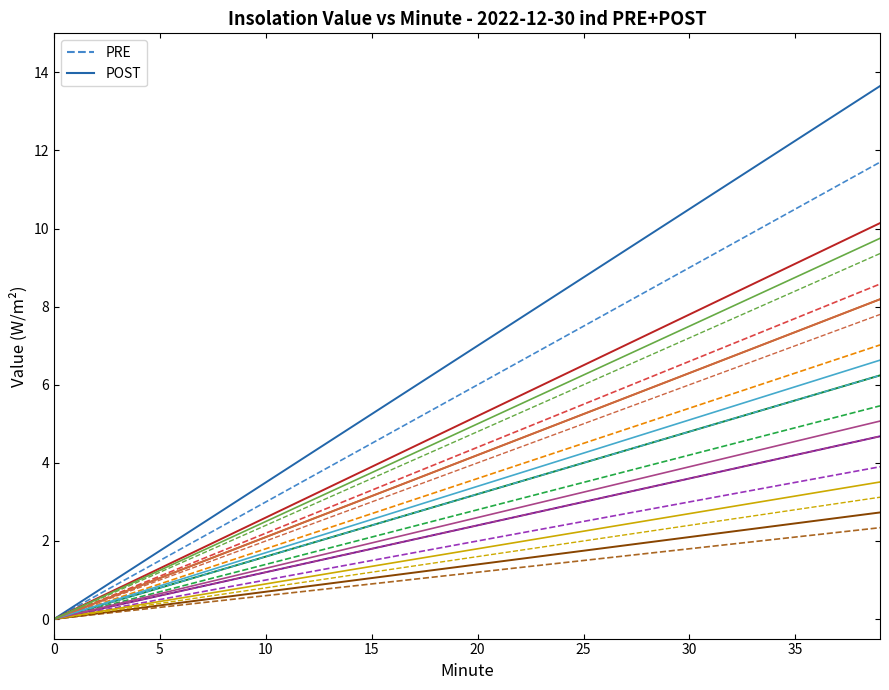

Is it true that POST equals 1.0 at 35?

False